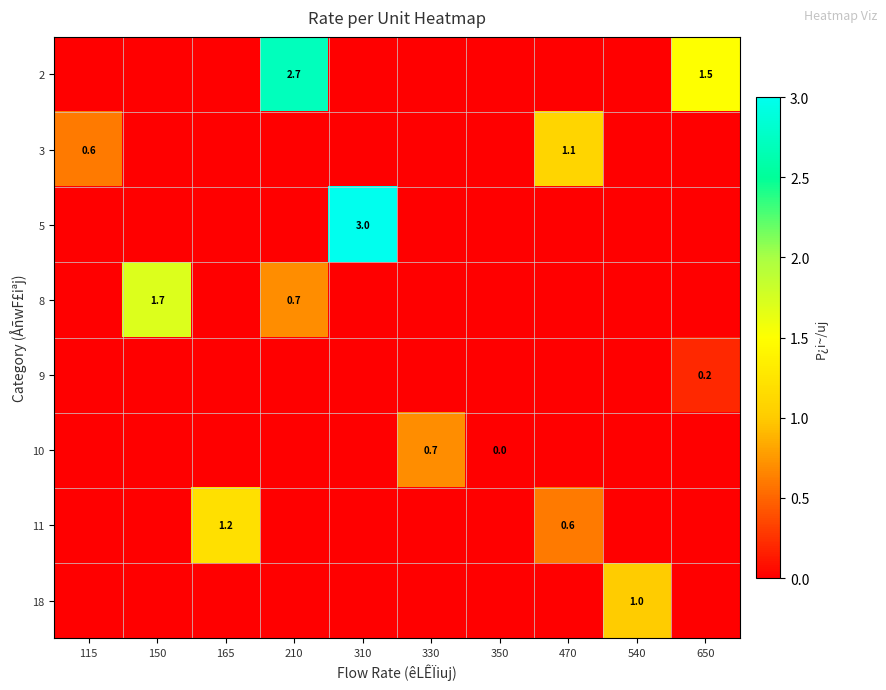

Which has a higher value, 330 or 650?

650